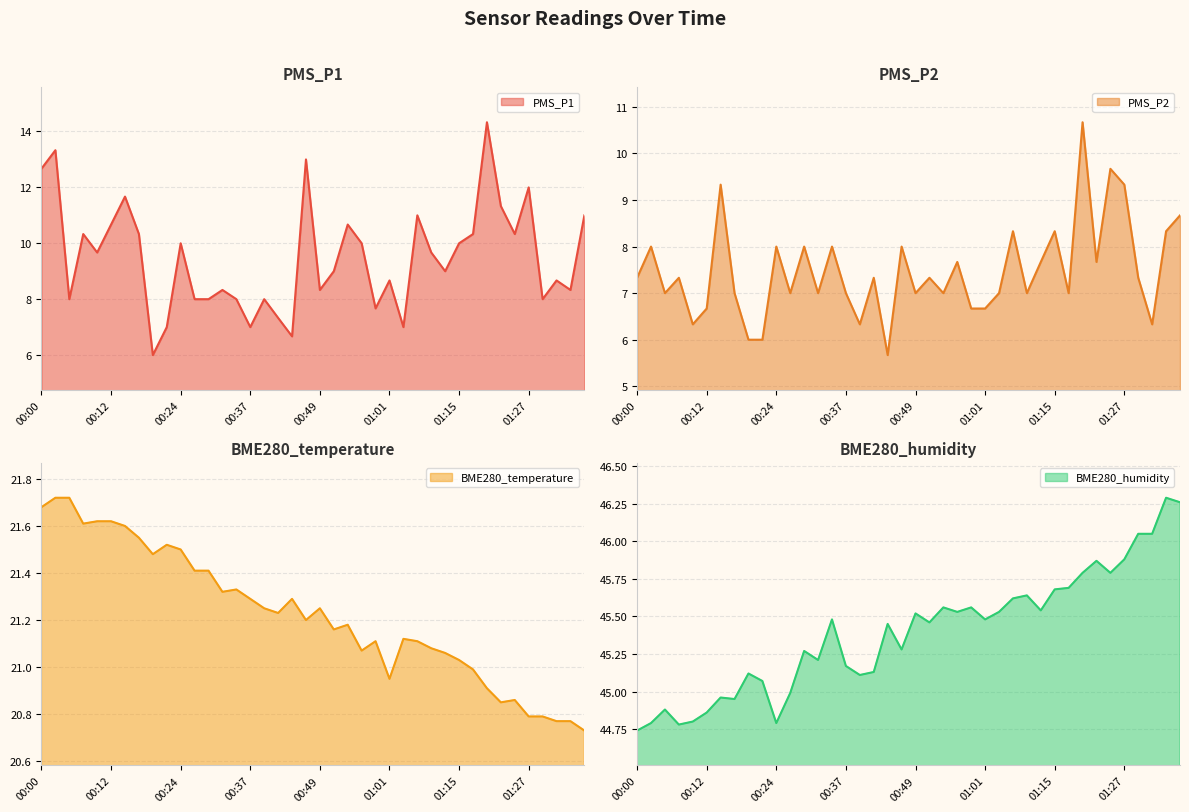

How many data points does each series have?

40